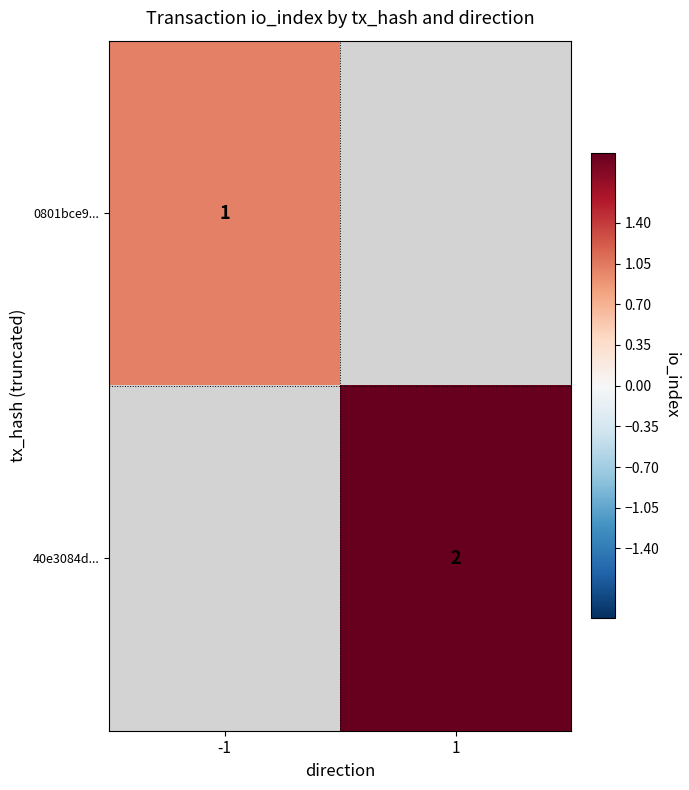

The value of 40e3084d... at 1 is 2. True or false?

True